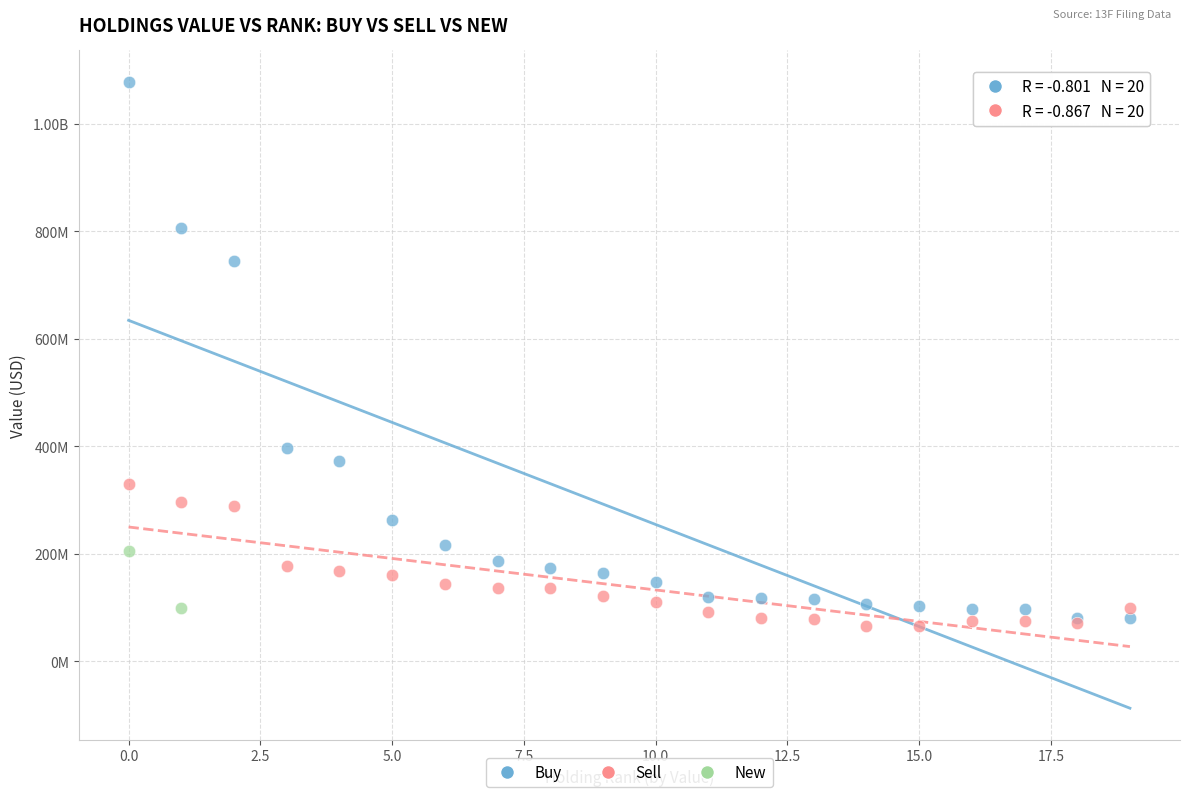

What are all the series names shown in the legend?

Buy, Sell, New